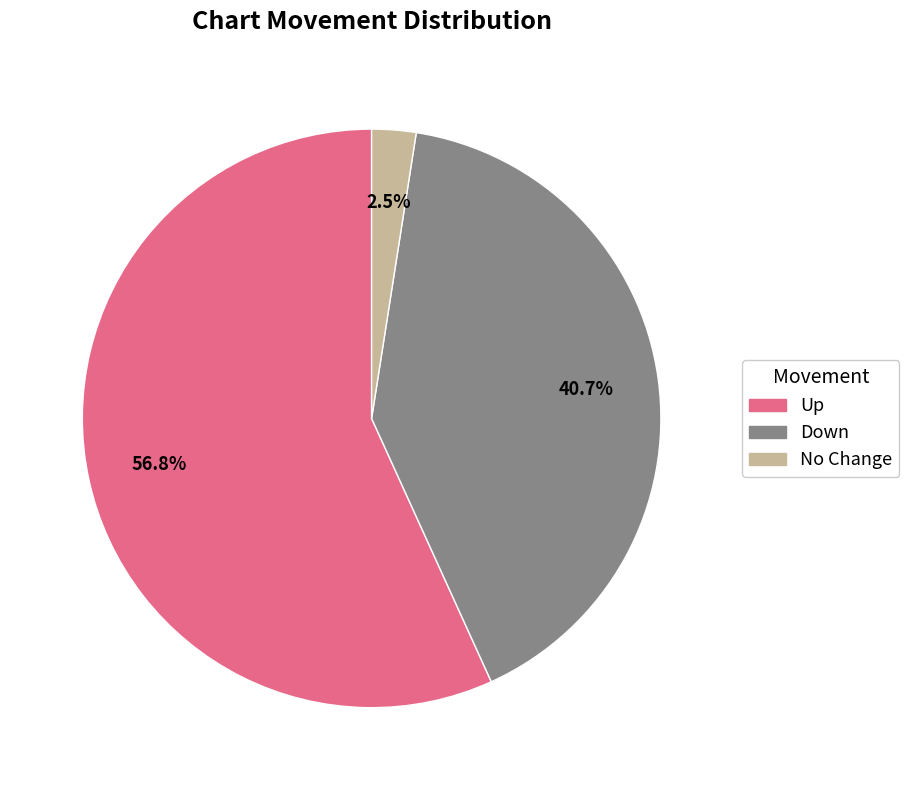

Which has a higher value, Up or Down?

Up